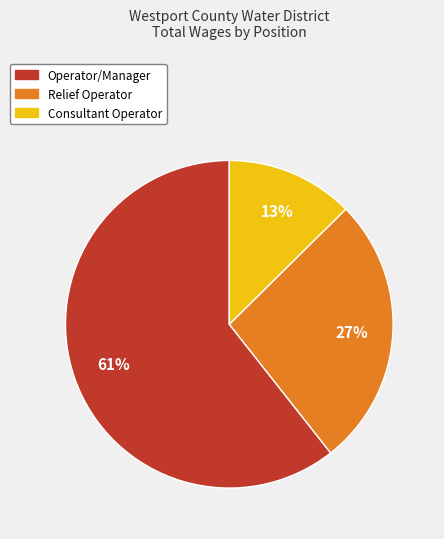

Is the sum of Relief Operator and Consultant Operator greater than half?

No